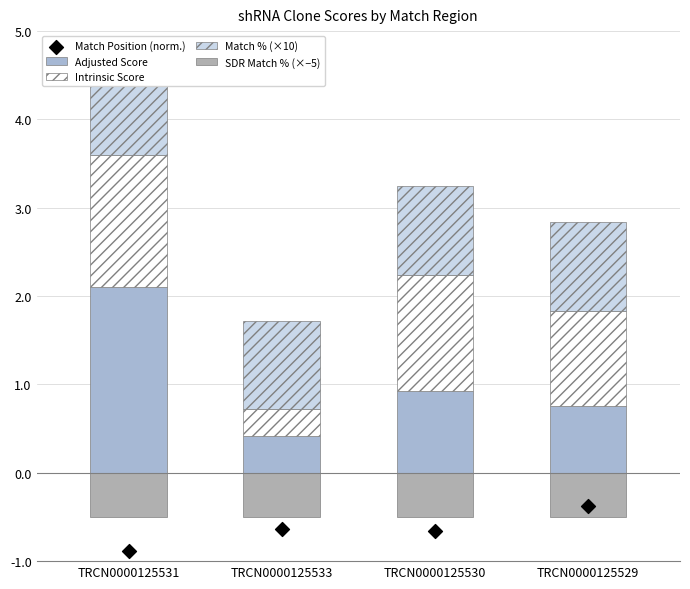

Which series contains the lowest Y value?

Match Position (norm.)